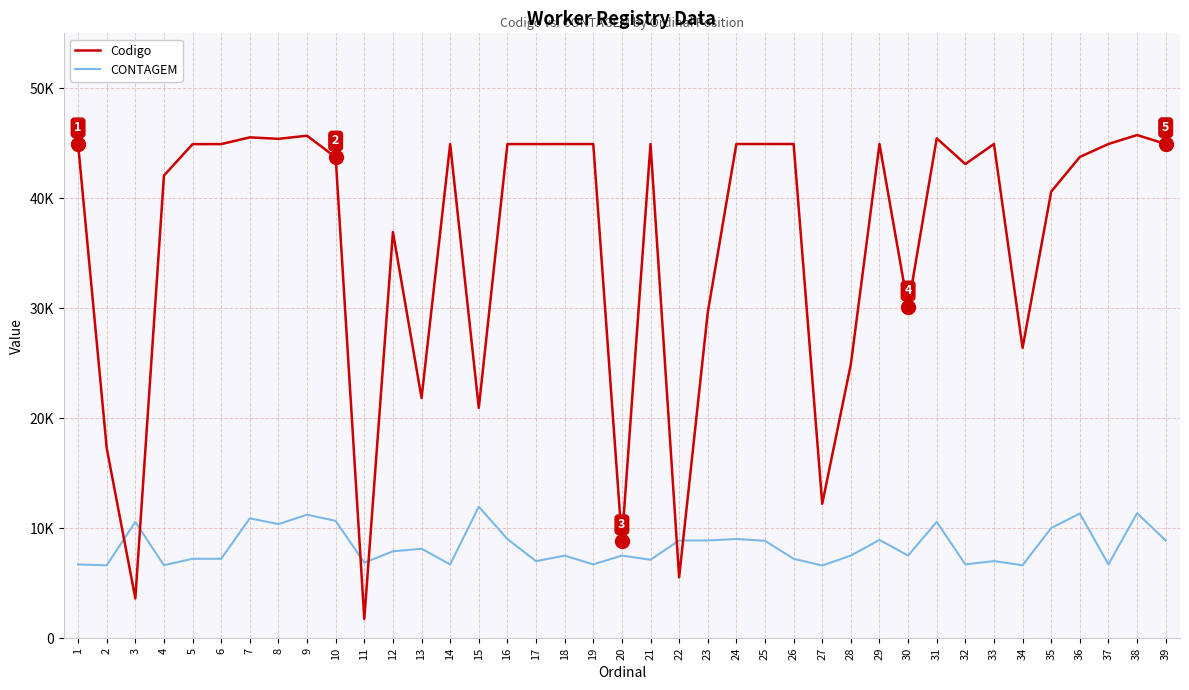

Rank the series by their average value, from lowest to highest.

CONTAGEM, Codigo